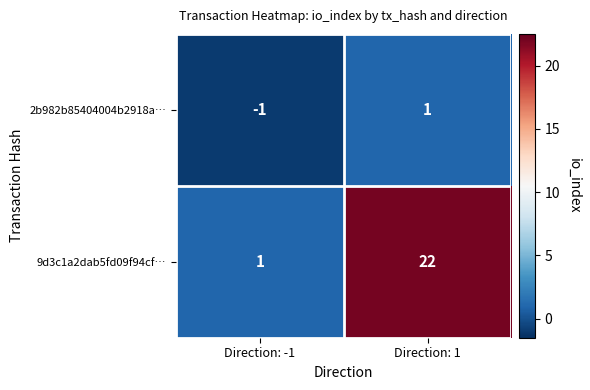

Is the value of 2b982b85404004b2918a… at Direction: 1 greater than the value of 9d3c1a2dab5fd09f94cf… at Direction: 1?

No